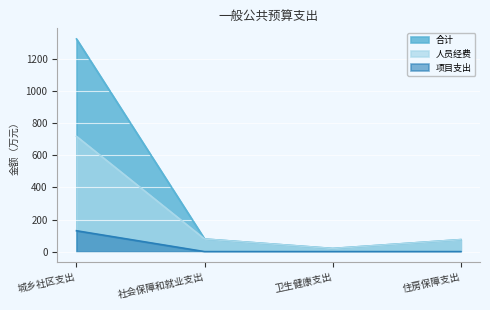

What is the difference between the highest and lowest values at 城乡社区支出?

1195.1